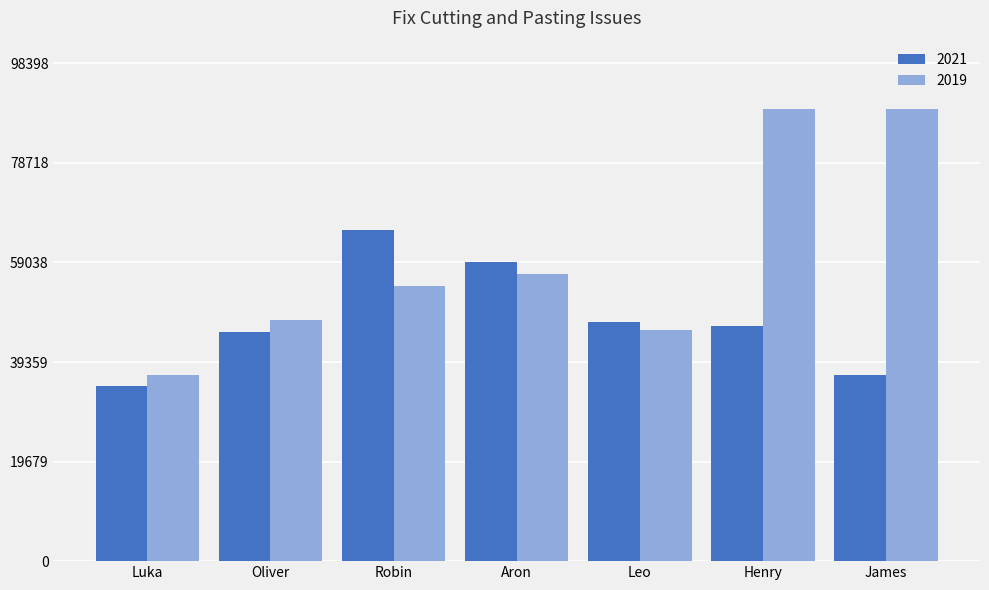

What is the approximate value of 2019 at Oliver, to the nearest 100?

47600